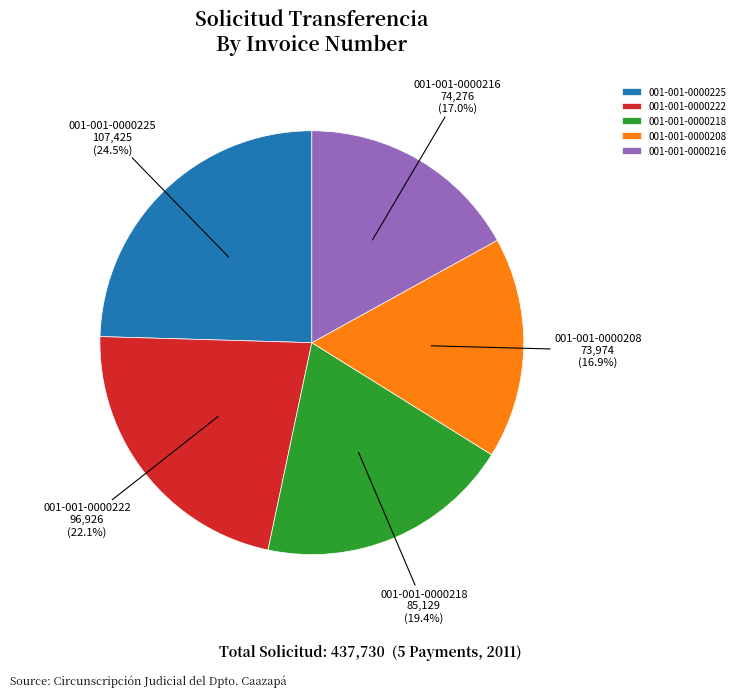

Which has a higher value, 001-001-0000222 or 001-001-0000225?

001-001-0000225